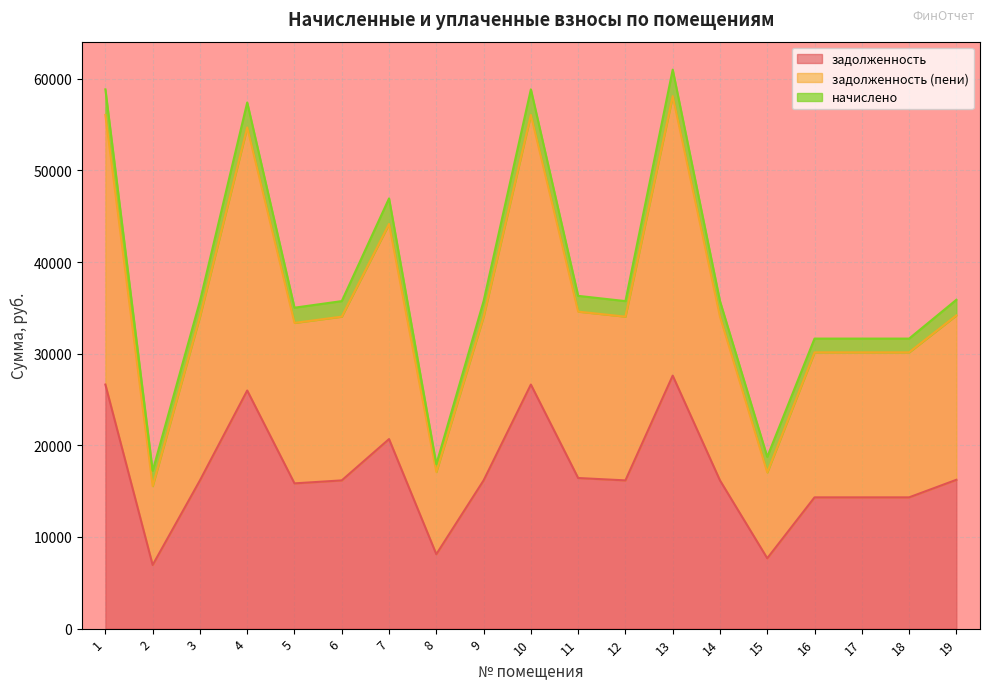

What is the lowest value of the задолженность series?

6945.4